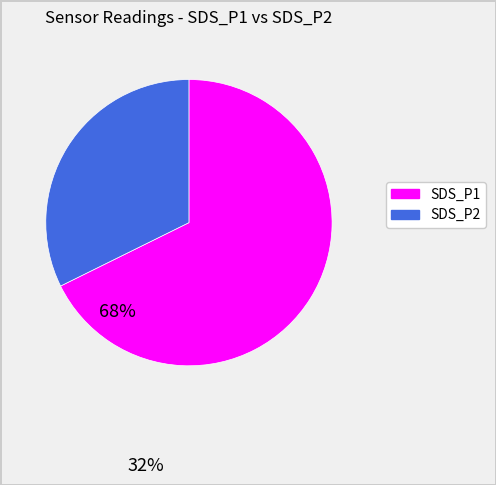

Which category accounts for the majority?

SDS_P1